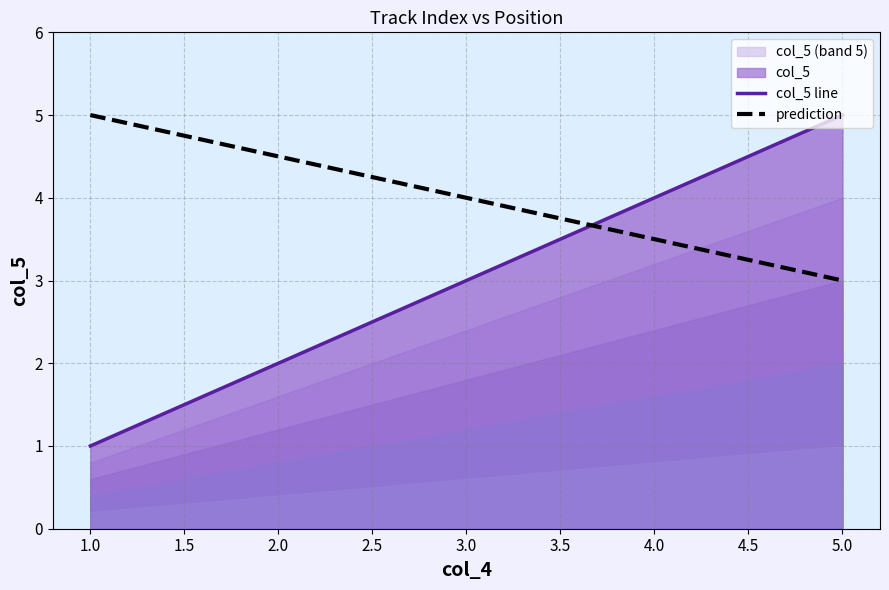

Which series has the largest total across all categories?

prediction